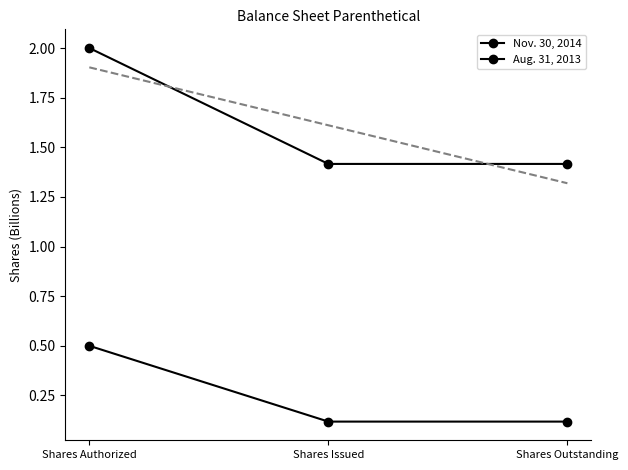

Reading right to left, list all the values displayed in this chart.

Nov. 30, 2014: Shares Outstanding=1.4	Shares Issued=1.4	Shares Authorized=2.0
Aug. 31, 2013: Shares Outstanding=0.1	Shares Issued=0.1	Shares Authorized=0.5